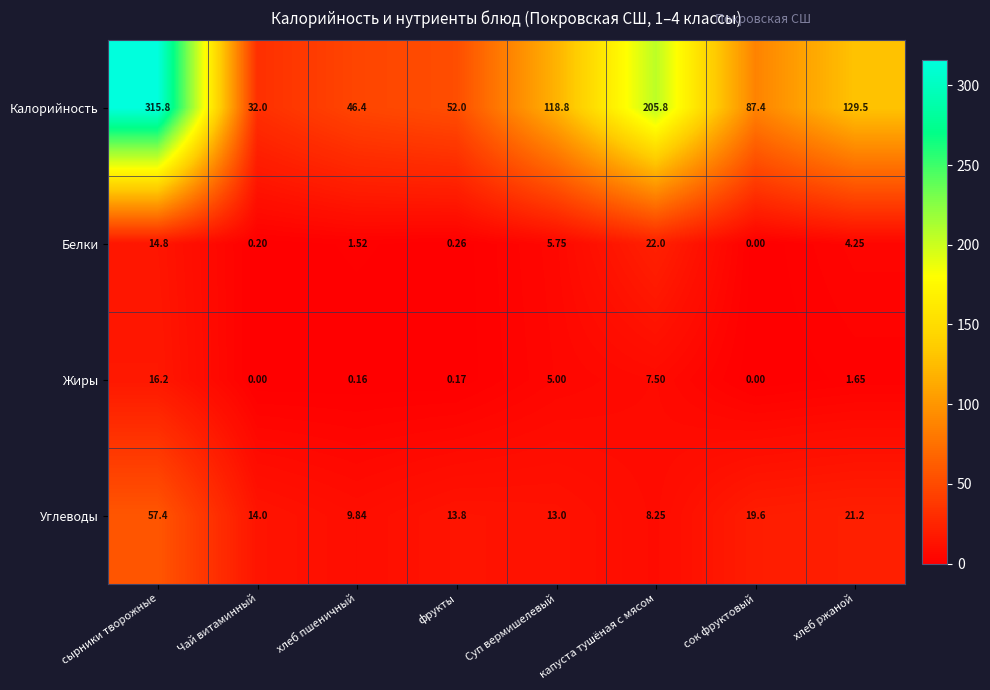

Which series has the largest range (max minus min)?

Калорийность